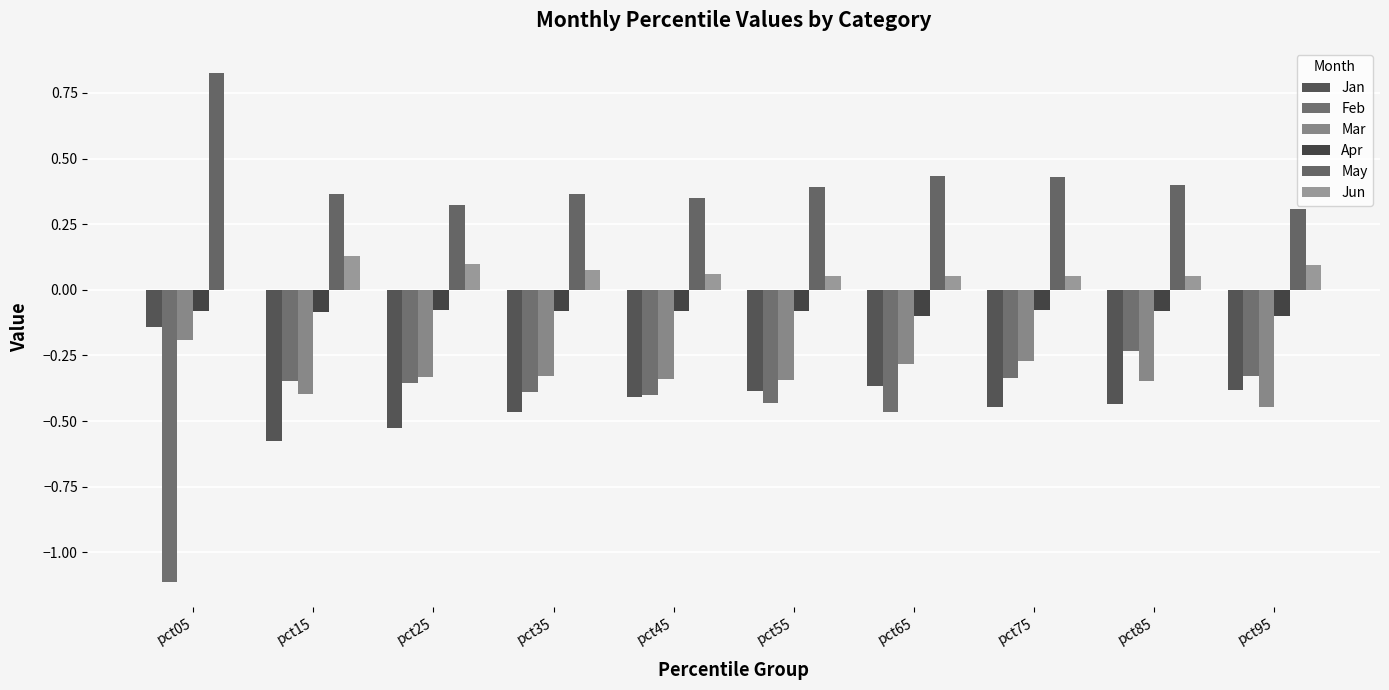

List the series in order of their peak value, highest first.

May, Jun, Apr, Jan, Mar, Feb